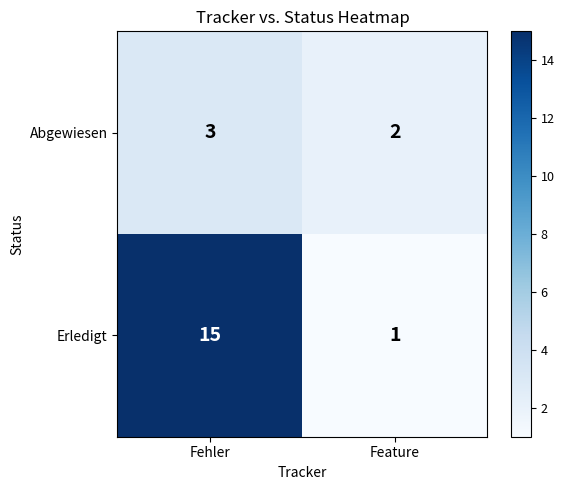

How many categories are shown in the chart?

2